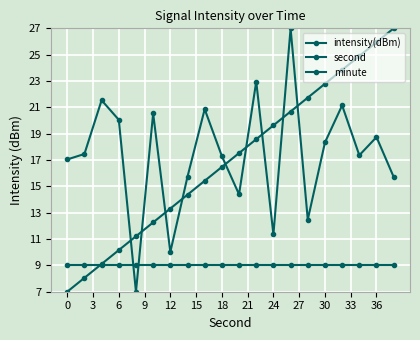

List the series in order of their peak value, lowest first.

minute, intensity(dBm), second